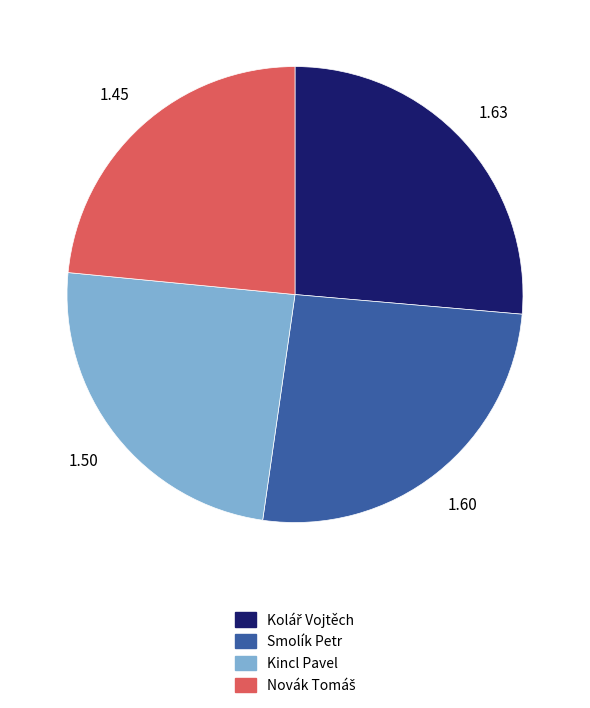

Does Smolík Petr represent more than half of the total?

No